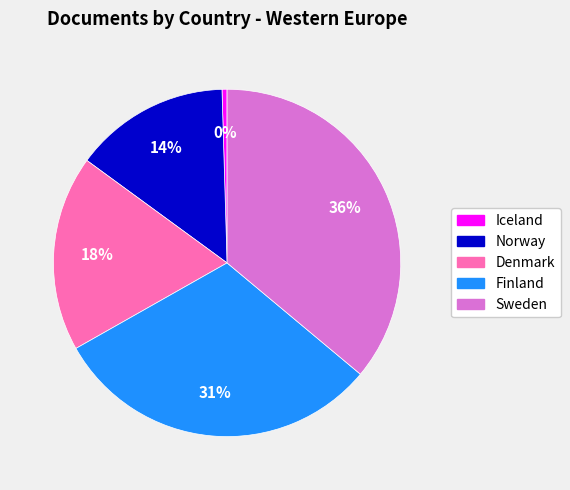

Is it true that Iceland is 0% of the pie?

True